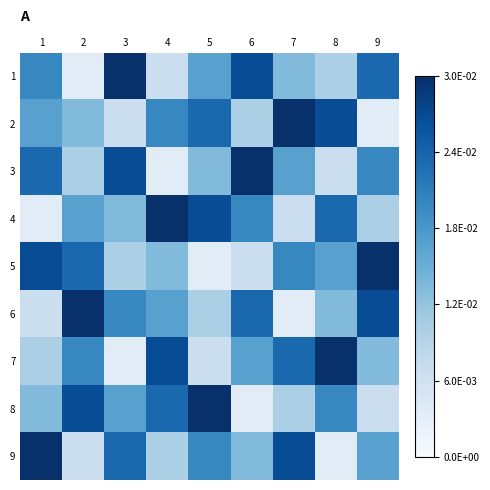

How many data points does each series have?

9